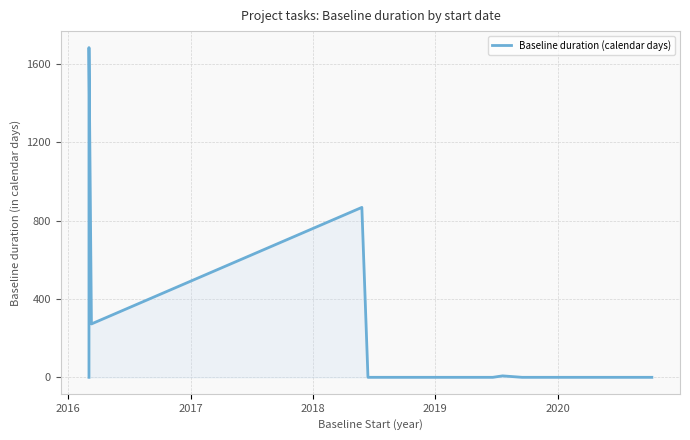

True or false: the data shows -639.8 at 19.

False